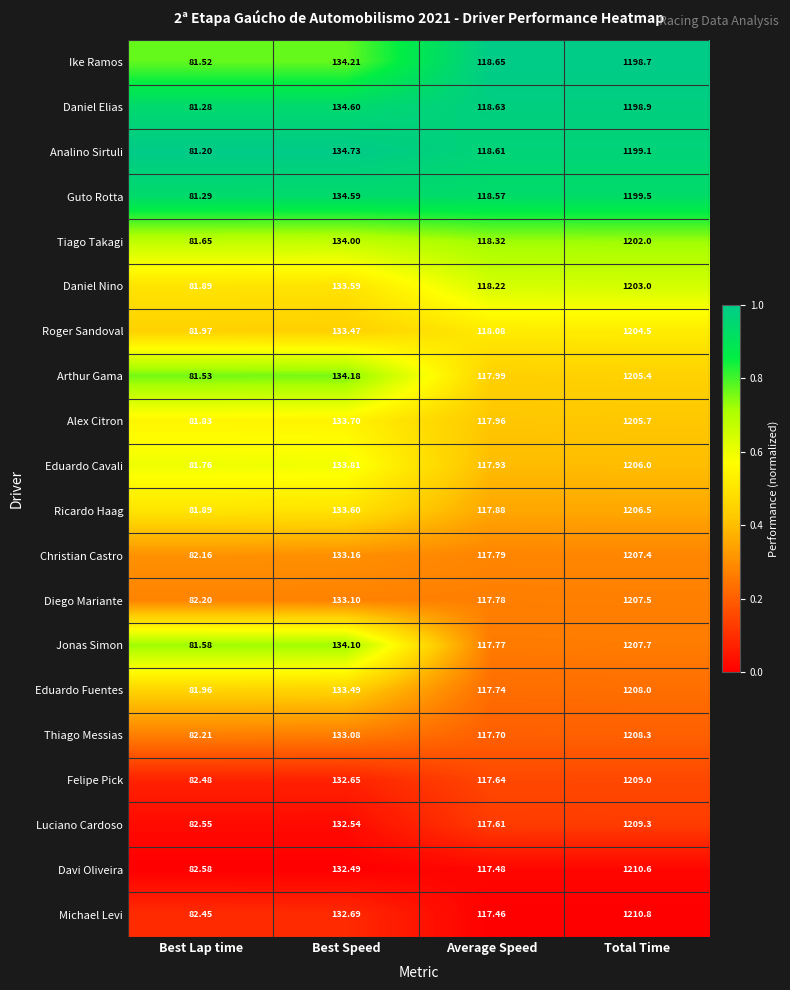

Count the number of categories in the chart.

4